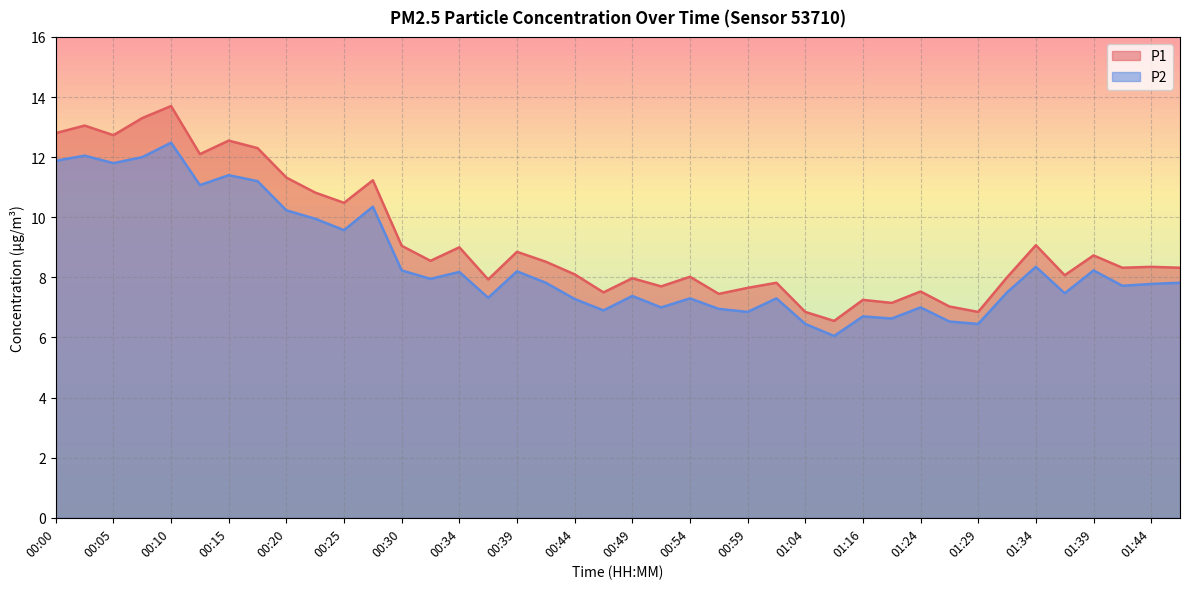

Reading left to right, list all the values displayed in this chart.

P1: 00:00=12.8	00:03=13.1	00:05=12.7	00:08=13.3	00:10=13.7	00:12=12.1	00:15=12.6	00:17=12.3	00:20=11.3	00:22=10.8	00:25=10.5	00:27=11.2	00:30=9.1	00:32=8.6	00:34=9.0	00:37=7.9	00:39=8.8	00:42=8.5	00:44=8.1	00:47=7.5	00:49=8.0	00:51=7.7	00:54=8.0	00:56=7.5	00:59=7.7	01:01=7.8	01:04=6.8	01:09=6.5	01:16=7.2	01:21=7.2	01:24=7.5	01:26=7.0	01:29=6.8	01:31=8.0	01:34=9.1	01:36=8.1	01:39=8.7	01:41=8.3	01:44=8.3	01:46=8.3
P2: 00:00=11.9	00:03=12.1	00:05=11.8	00:08=12.0	00:10=12.5	00:12=11.1	00:15=11.4	00:17=11.2	00:20=10.2	00:22=9.9	00:25=9.6	00:27=10.3	00:30=8.2	00:32=8.0	00:34=8.2	00:37=7.3	00:39=8.2	00:42=7.8	00:44=7.3	00:47=6.9	00:49=7.4	00:51=7.0	00:54=7.3	00:56=7.0	00:59=6.8	01:01=7.3	01:04=6.5	01:09=6.0	01:16=6.7	01:21=6.6	01:24=7.0	01:26=6.5	01:29=6.5	01:31=7.5	01:34=8.3	01:36=7.5	01:39=8.2	01:41=7.7	01:44=7.8	01:46=7.8